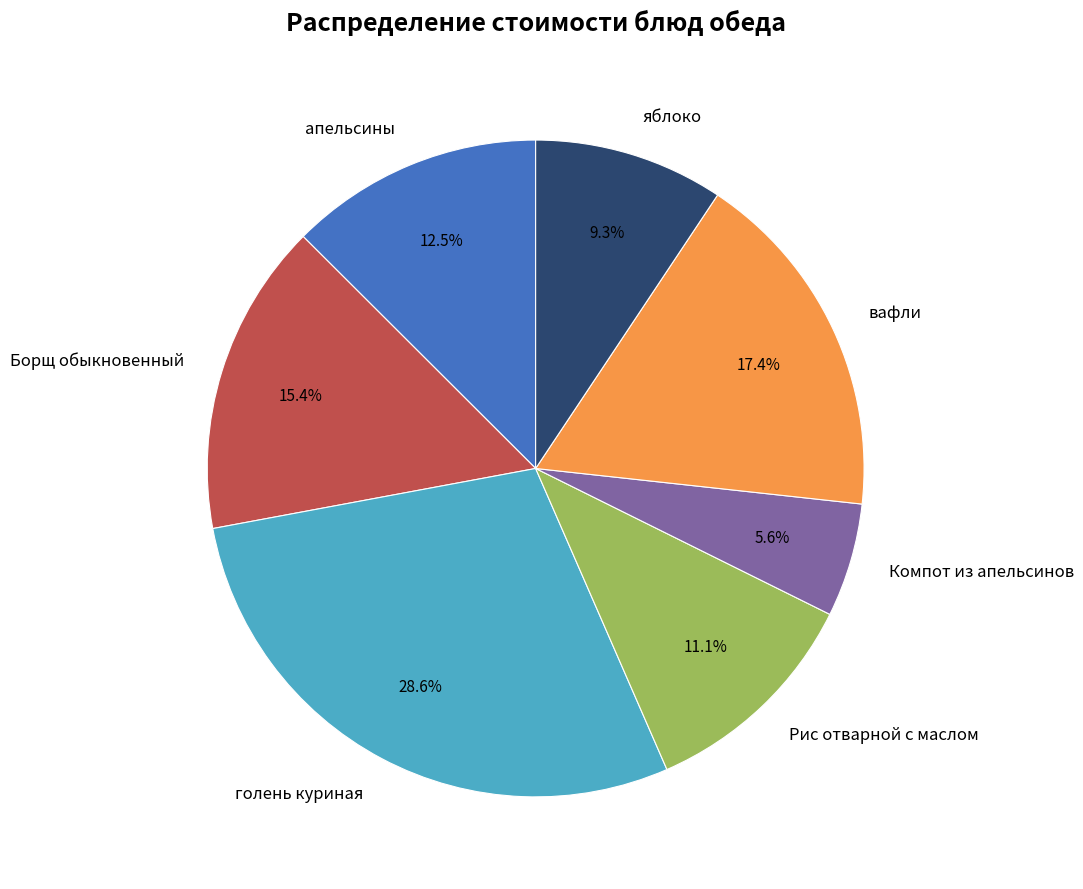

Which category has the biggest portion of the pie?

голень куриная